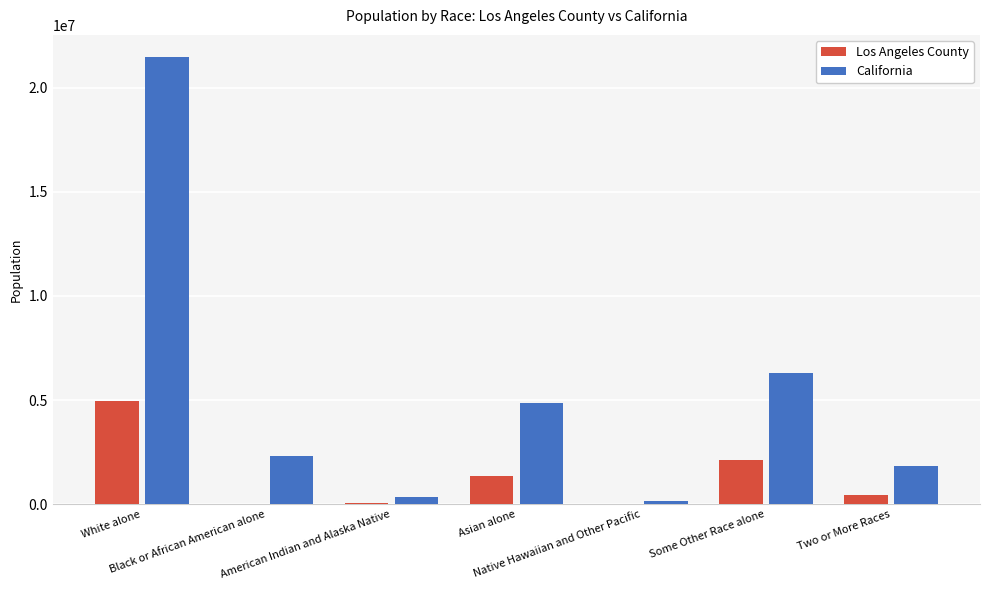

The value of Los Angeles County at Some Other Race alone is 897190. True or false?

False